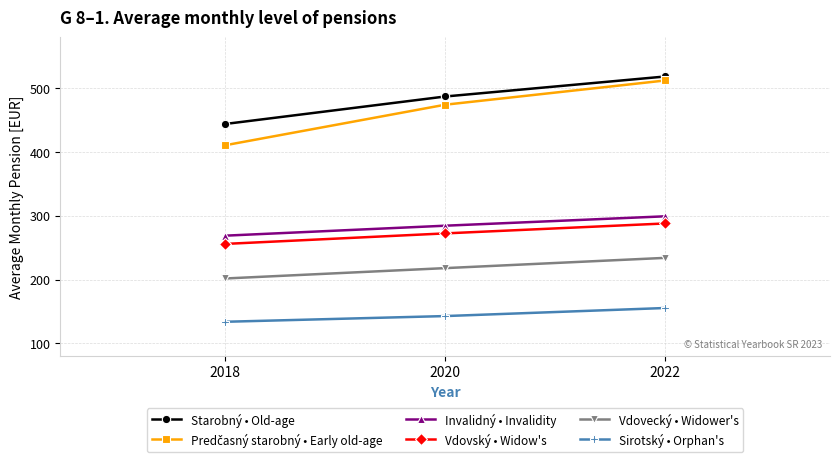

How many lines are shown in the chart?

6